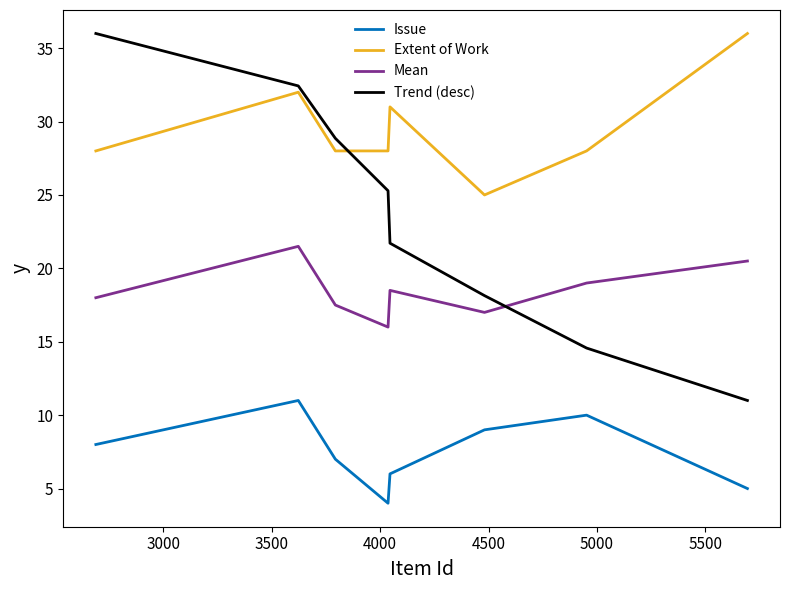

True or false: Trend (desc) and Issue cross at least once.

False